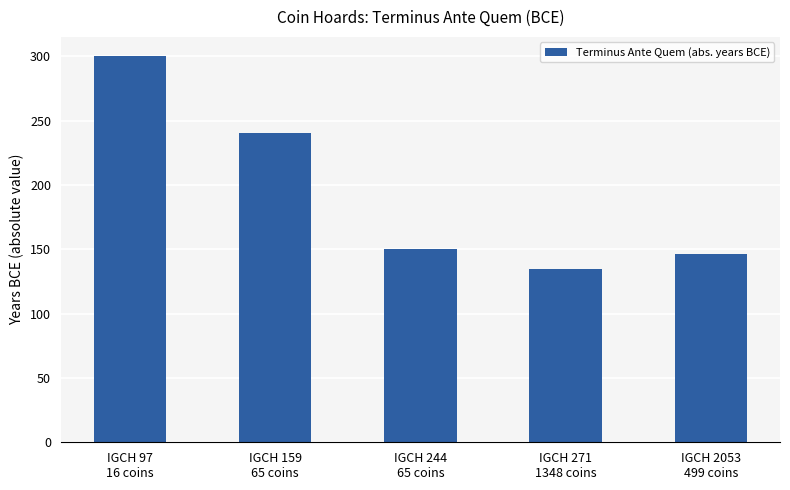

What is the label of the 2nd bar from the right?

IGCH 271
1348 coins